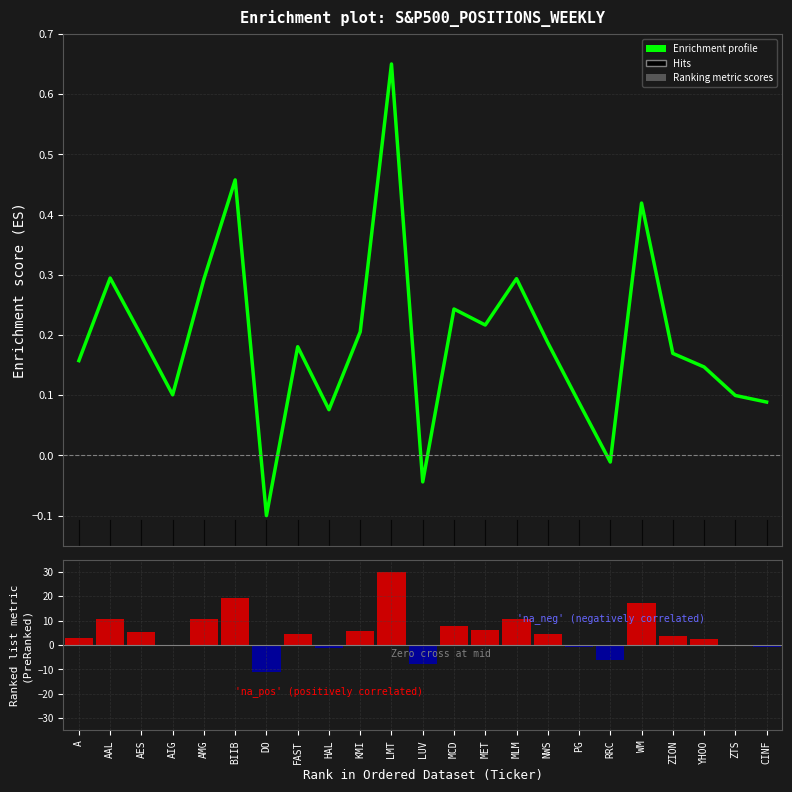

How many groups of bars are there?

23